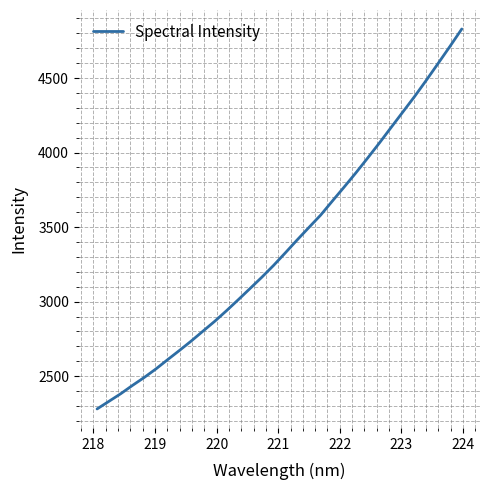

What is the minimum value shown in the chart?

2280.2